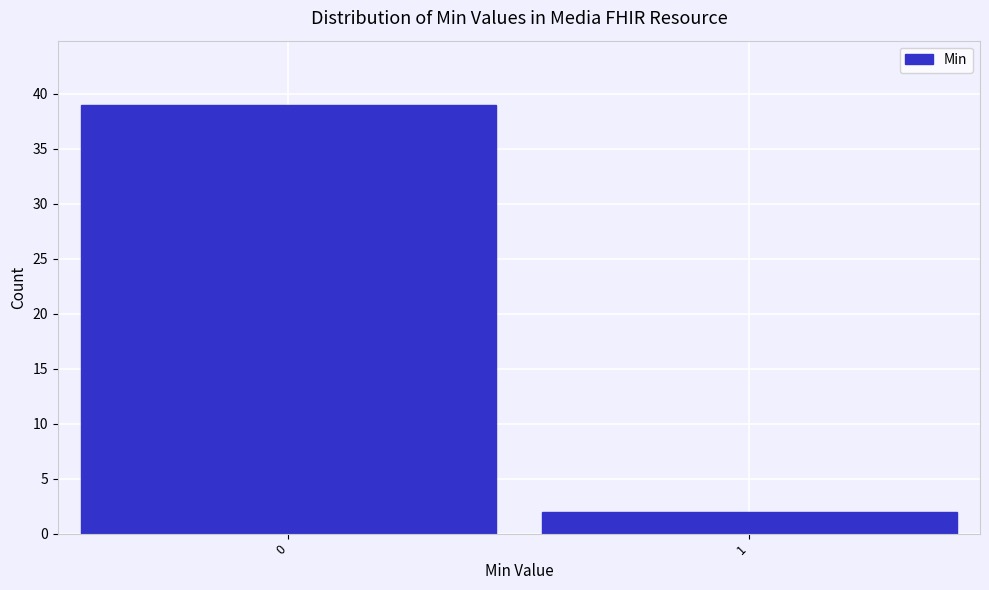

Reading left to right, what are all the values shown in this chart?

39	2